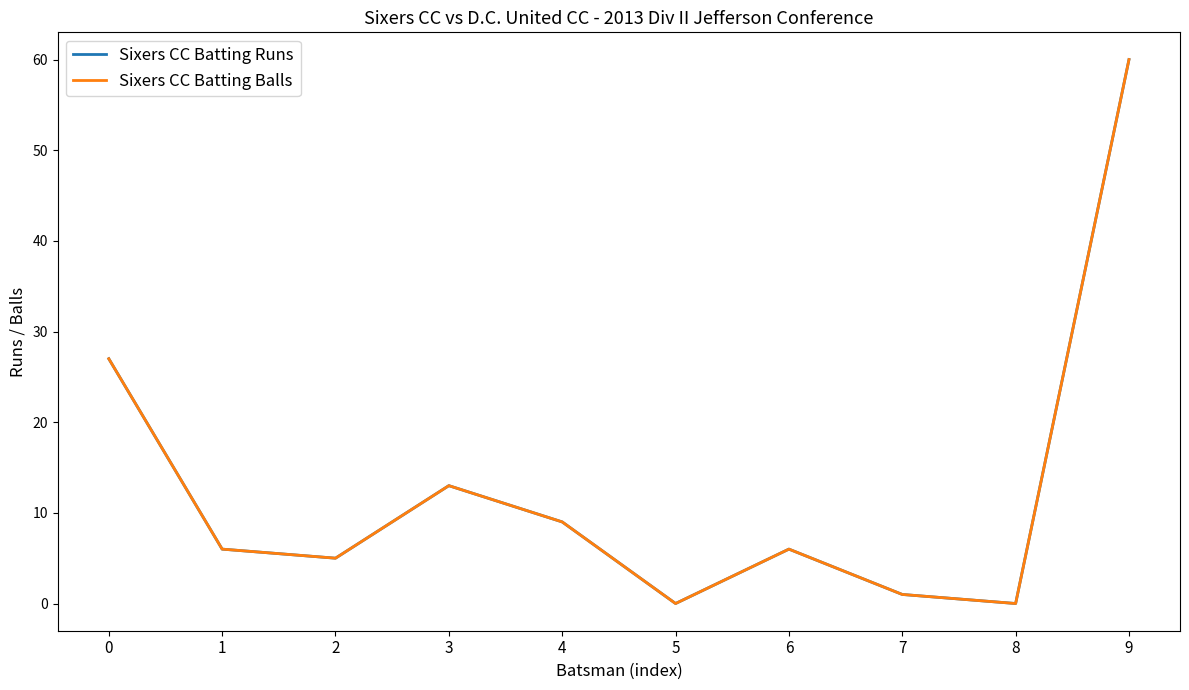

Does the chart have visible grid lines?

No